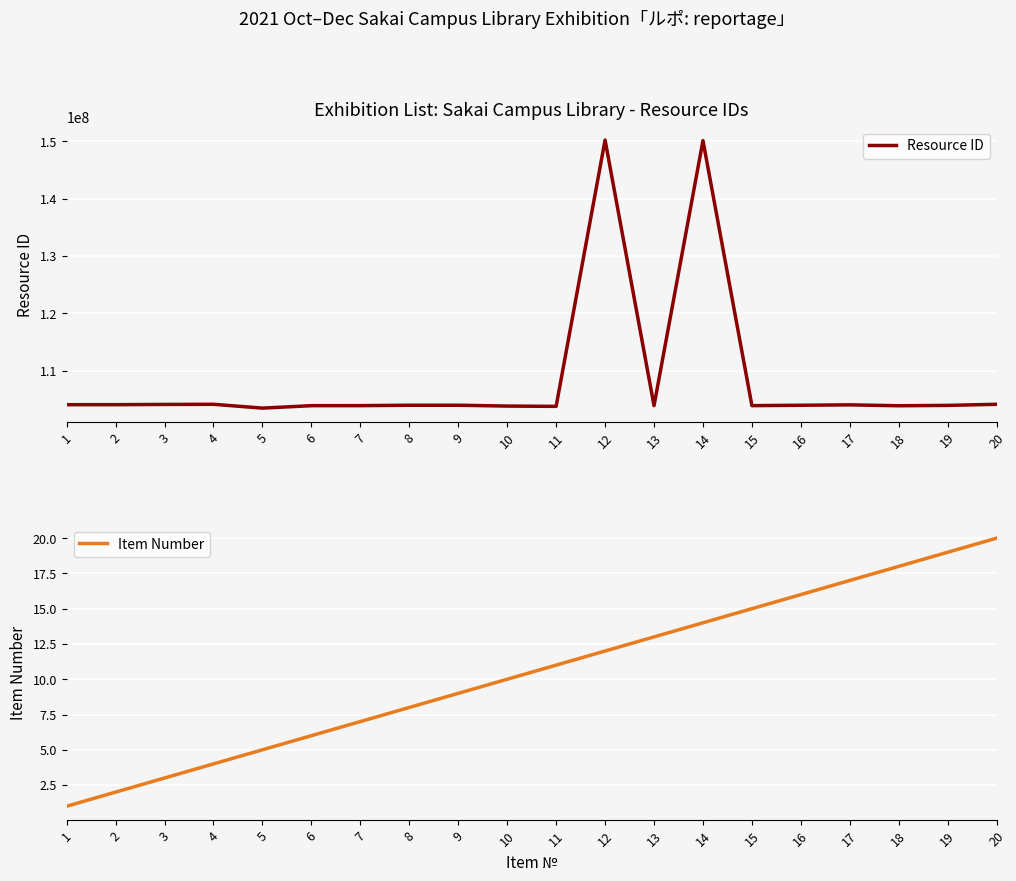

True or false: Resource ID has more than 2 interior local peaks.

True